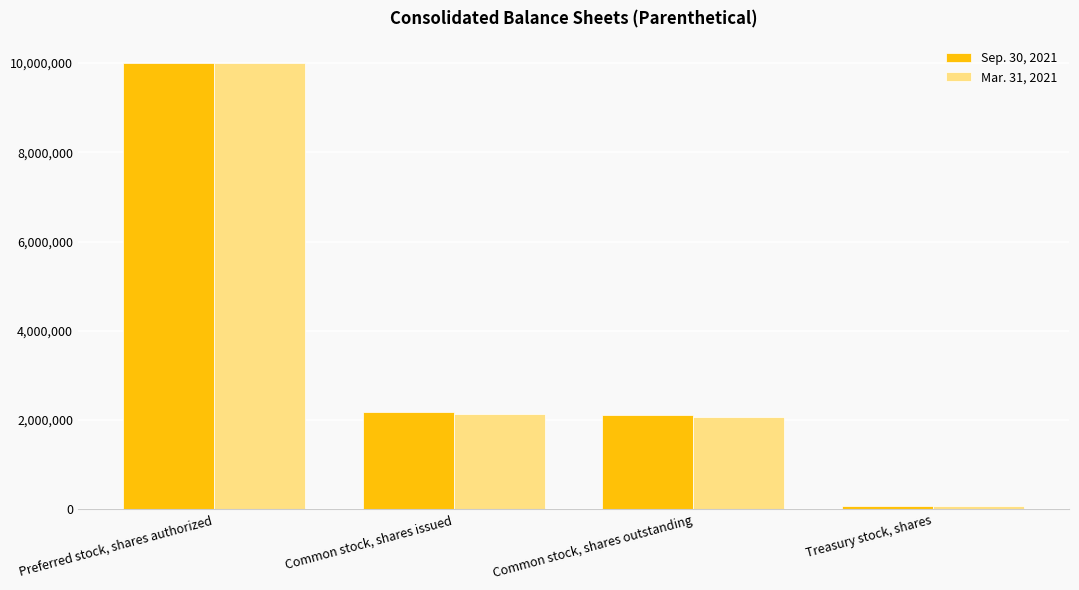

At which category is the sum across all series the highest?

Preferred stock, shares authorized